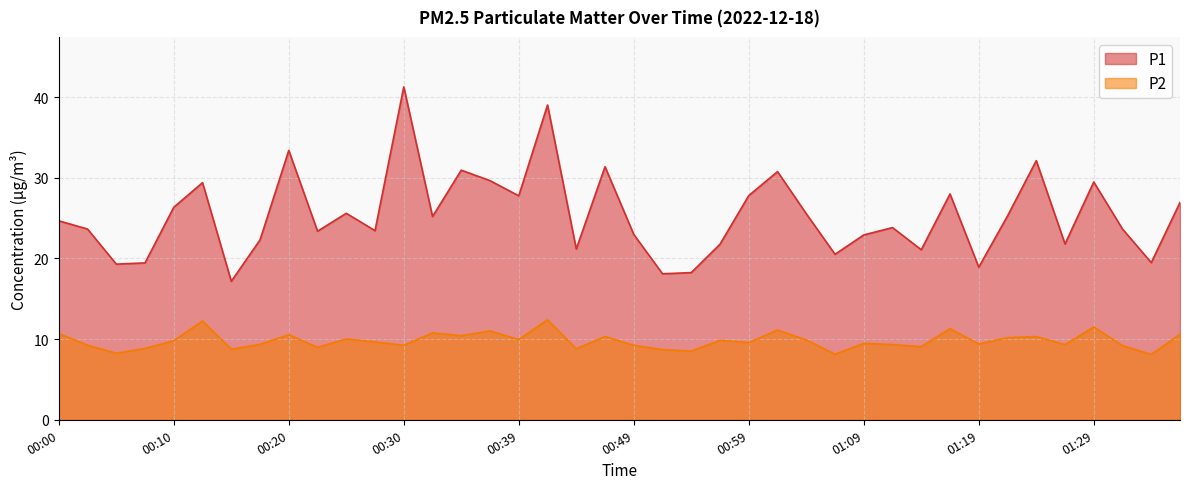

How many values in the P2 series exceed 9?

31